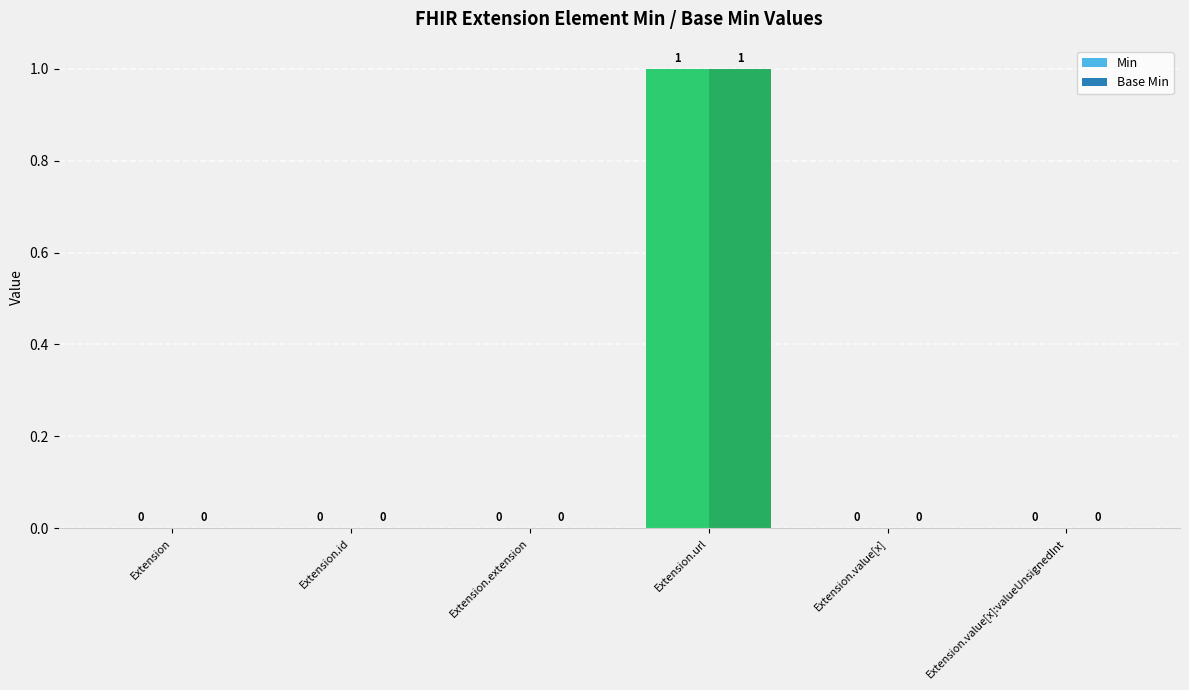

Is the value of Min at Extension.url greater than the value of Base Min at Extension.id?

Yes